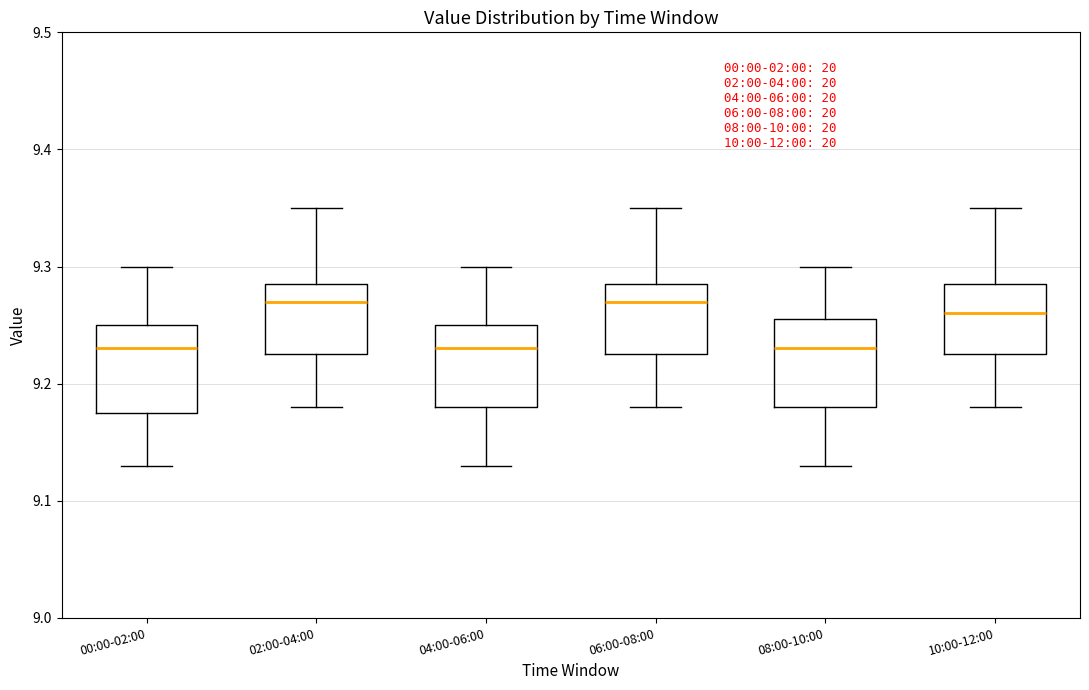

Reading left to right, transcribe this box plot: for each box, give where its median line is, the range the box spans, and where its two whiskers end, as read against the y-axis. The values are not printed on the chart, so give them approximately, as read against the axis.

00:00-02:00: median 9.23, box 9.18 to 9.25, whiskers 9.13 to 9.30
02:00-04:00: median 9.27, box 9.23 to 9.29, whiskers 9.18 to 9.35
04:00-06:00: median 9.23, box 9.18 to 9.25, whiskers 9.13 to 9.30
06:00-08:00: median 9.27, box 9.23 to 9.29, whiskers 9.18 to 9.35
08:00-10:00: median 9.23, box 9.18 to 9.26, whiskers 9.13 to 9.30
10:00-12:00: median 9.26, box 9.23 to 9.29, whiskers 9.18 to 9.35